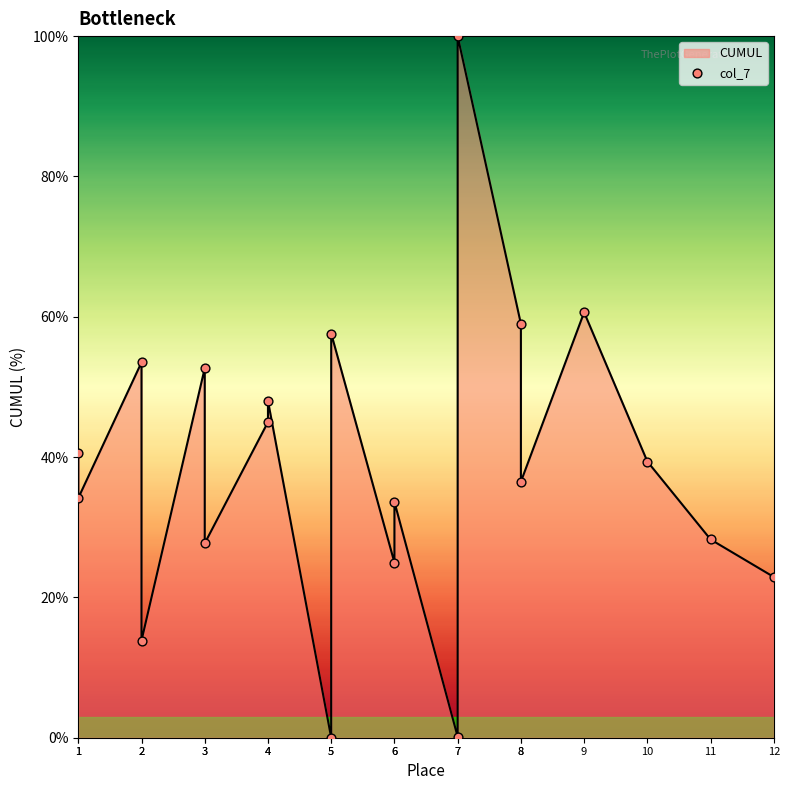

Between 1 and 8, which is larger?

8